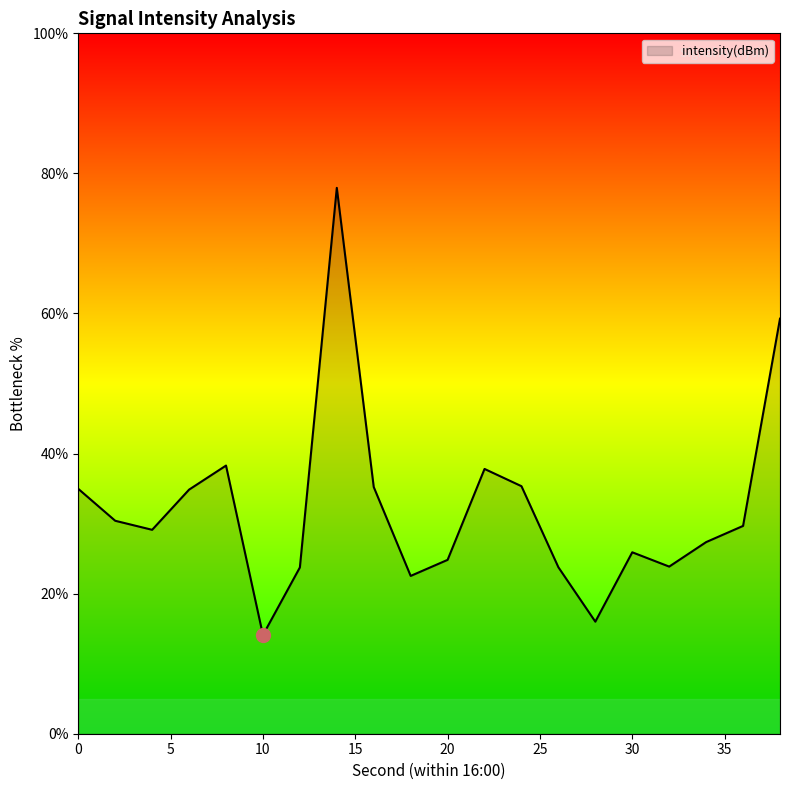

What is the maximum value shown in the chart?

77.9